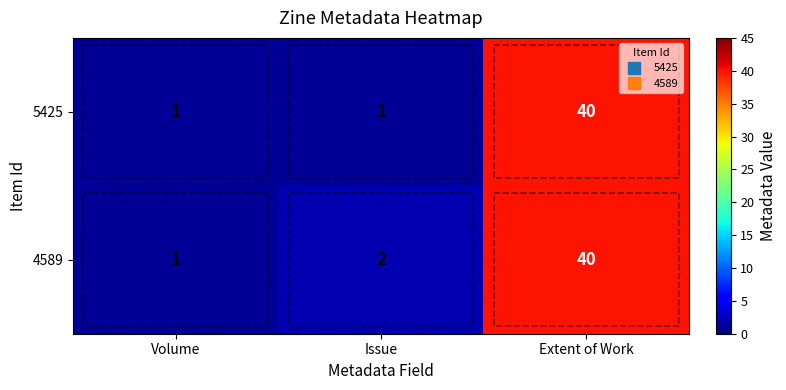

True or false: 5425 has a value of 0 at Volume.

False